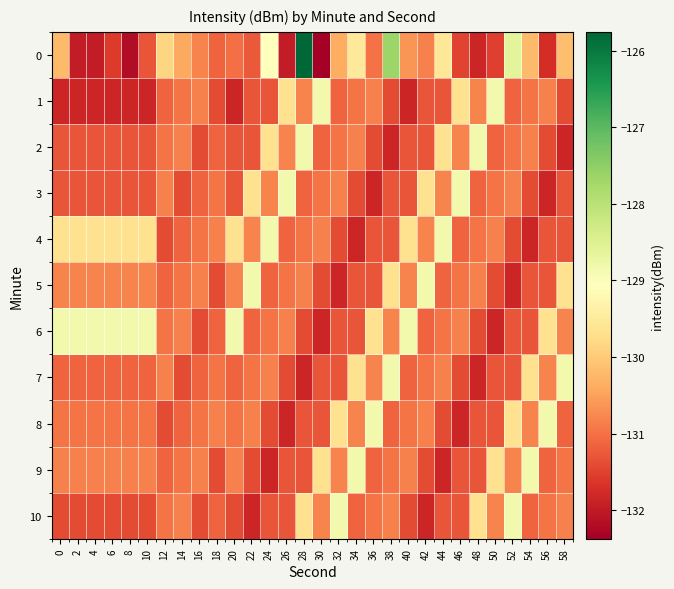

Reading left to right, transcribe all the data shown in this chart.

0: 0=-130.2	2=-132.0	4=-132.0	6=-131.6	8=-132.2	10=-131.3	12=-129.8	14=-130.4	16=-130.8	18=-131.1	20=-131.0	22=-131.2	24=-129.0	26=-132.0	28=-125.8	30=-132.4	32=-130.4	34=-129.5	36=-131.0	38=-127.7	40=-130.6	42=-130.8	44=-129.6	46=-131.5	48=-131.8	50=-131.5	52=-128.6	54=-130.2	56=-131.7	58=-130.2
1: 0=-131.8	2=-131.8	4=-131.8	6=-131.8	8=-131.8	10=-131.8	12=-131.1	14=-131.0	16=-130.8	18=-131.4	20=-131.8	22=-131.3	24=-131.3	26=-129.7	28=-130.8	30=-128.8	32=-131.1	34=-131.0	36=-130.8	38=-131.4	40=-131.8	42=-131.3	44=-131.3	46=-129.7	48=-130.8	50=-128.8	52=-131.1	54=-131.0	56=-130.8	58=-131.4
2: 0=-131.3	2=-131.3	4=-131.3	6=-131.3	8=-131.3	10=-131.3	12=-131.0	14=-130.8	16=-131.4	18=-131.1	20=-131.3	22=-131.3	24=-129.7	26=-130.8	28=-128.8	30=-131.1	32=-131.0	34=-130.8	36=-131.4	38=-131.8	40=-131.3	42=-131.3	44=-129.7	46=-130.8	48=-128.8	50=-131.1	52=-131.0	54=-130.8	56=-131.4	58=-131.8
3: 0=-131.3	2=-131.3	4=-131.3	6=-131.3	8=-131.3	10=-131.3	12=-130.8	14=-131.4	16=-131.1	18=-131.0	20=-131.3	22=-129.7	24=-130.8	26=-128.8	28=-131.1	30=-131.0	32=-130.8	34=-131.4	36=-131.8	38=-131.3	40=-131.3	42=-129.7	44=-130.8	46=-128.8	48=-131.1	50=-131.0	52=-130.8	54=-131.4	56=-131.8	58=-131.3
4: 0=-129.7	2=-129.7	4=-129.7	6=-129.7	8=-129.7	10=-129.7	12=-131.4	14=-131.1	16=-131.0	18=-130.8	20=-129.7	22=-130.8	24=-128.8	26=-131.1	28=-131.0	30=-130.8	32=-131.4	34=-131.8	36=-131.3	38=-131.3	40=-129.7	42=-130.8	44=-128.8	46=-131.1	48=-131.0	50=-130.8	52=-131.4	54=-131.8	56=-131.3	58=-131.3
5: 0=-130.8	2=-130.8	4=-130.8	6=-130.8	8=-130.8	10=-130.8	12=-131.1	14=-131.0	16=-130.8	18=-131.4	20=-130.8	22=-128.8	24=-131.1	26=-131.0	28=-130.8	30=-131.4	32=-131.8	34=-131.3	36=-131.3	38=-129.7	40=-130.8	42=-128.8	44=-131.1	46=-131.0	48=-130.8	50=-131.4	52=-131.8	54=-131.3	56=-131.3	58=-129.7
6: 0=-128.8	2=-128.8	4=-128.8	6=-128.8	8=-128.8	10=-128.8	12=-131.0	14=-130.8	16=-131.4	18=-131.1	20=-128.8	22=-131.1	24=-131.0	26=-130.8	28=-131.4	30=-131.8	32=-131.3	34=-131.3	36=-129.7	38=-130.8	40=-128.8	42=-131.1	44=-131.0	46=-130.8	48=-131.4	50=-131.8	52=-131.3	54=-131.3	56=-129.7	58=-130.8
7: 0=-131.1	2=-131.1	4=-131.1	6=-131.1	8=-131.1	10=-131.1	12=-130.8	14=-131.4	16=-131.1	18=-131.0	20=-131.1	22=-131.0	24=-130.8	26=-131.4	28=-131.8	30=-131.3	32=-131.3	34=-129.7	36=-130.8	38=-128.8	40=-131.1	42=-131.0	44=-130.8	46=-131.4	48=-131.8	50=-131.3	52=-131.3	54=-129.7	56=-130.8	58=-128.8
8: 0=-131.0	2=-131.0	4=-131.0	6=-131.0	8=-131.0	10=-131.0	12=-131.4	14=-131.1	16=-131.0	18=-130.8	20=-131.0	22=-130.8	24=-131.4	26=-131.8	28=-131.3	30=-131.3	32=-129.7	34=-130.8	36=-128.8	38=-131.1	40=-131.0	42=-130.8	44=-131.4	46=-131.8	48=-131.3	50=-131.3	52=-129.7	54=-130.8	56=-128.8	58=-131.1
9: 0=-130.8	2=-130.8	4=-130.8	6=-130.8	8=-130.8	10=-130.8	12=-131.1	14=-131.0	16=-130.8	18=-131.4	20=-130.8	22=-131.4	24=-131.8	26=-131.3	28=-131.3	30=-129.7	32=-130.8	34=-128.8	36=-131.1	38=-131.0	40=-130.8	42=-131.4	44=-131.8	46=-131.3	48=-131.3	50=-129.7	52=-130.8	54=-128.8	56=-131.1	58=-131.0
10: 0=-131.4	2=-131.4	4=-131.4	6=-131.4	8=-131.4	10=-131.4	12=-131.0	14=-130.8	16=-131.4	18=-131.1	20=-131.4	22=-131.8	24=-131.3	26=-131.3	28=-129.7	30=-130.8	32=-128.8	34=-131.1	36=-131.0	38=-130.8	40=-131.4	42=-131.8	44=-131.3	46=-131.3	48=-129.7	50=-130.8	52=-128.8	54=-131.1	56=-131.0	58=-130.8